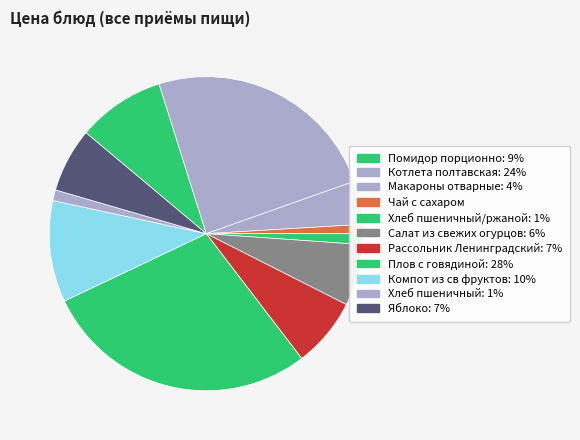

Count the number of slices in the pie.

11